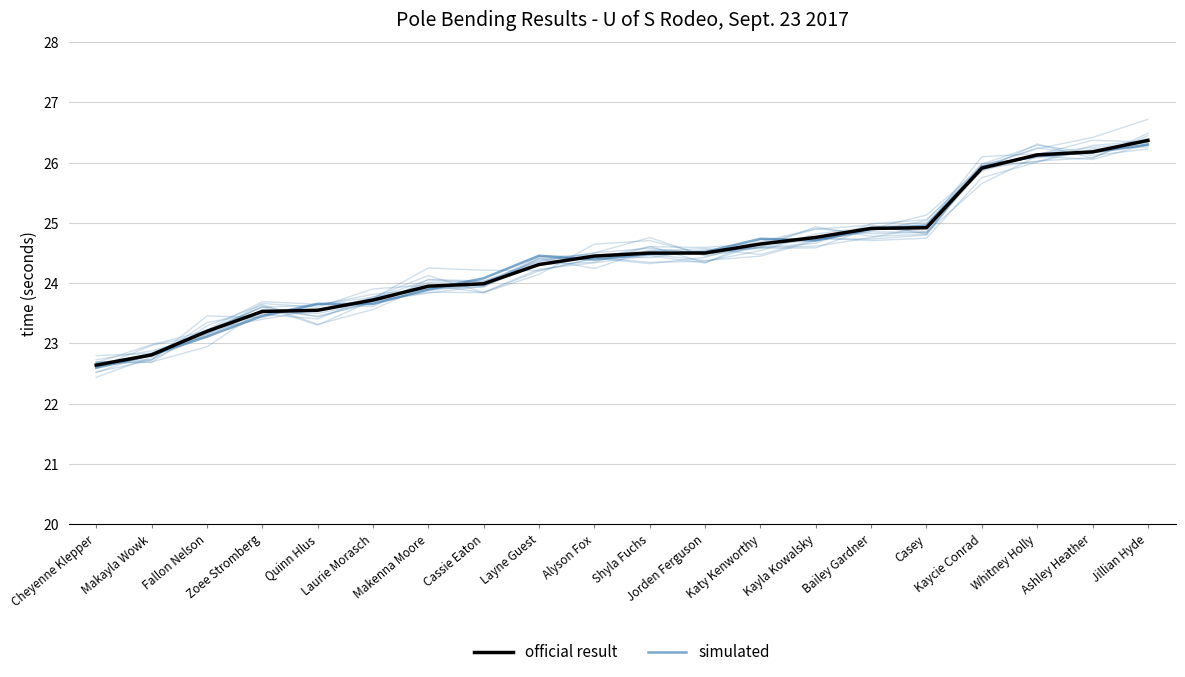

Rank the categories by official result value from lowest to highest.

Cheyenne Klepper, Makayla Wowk, Fallon Nelson, Zoee Stromberg, Quinn Hlus, Laurie Morasch, Makenna Moore, Cassie Eaton, Layne Guest, Alyson Fox, Shyla Fuchs, Jorden Ferguson, Katy Kenworthy, Kayla Kowalsky, Bailey Gardner, Casey, Kaycie Conrad, Whitney Holly, Ashley Heather, Jillian Hyde